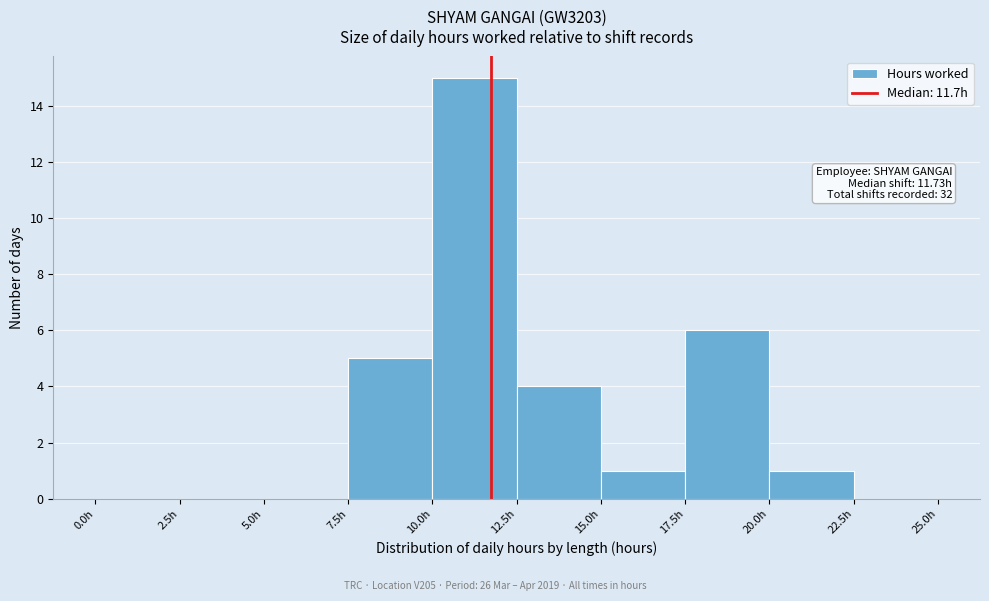

Which range on the x-axis has the tallest bar?

10.0 to 12.5